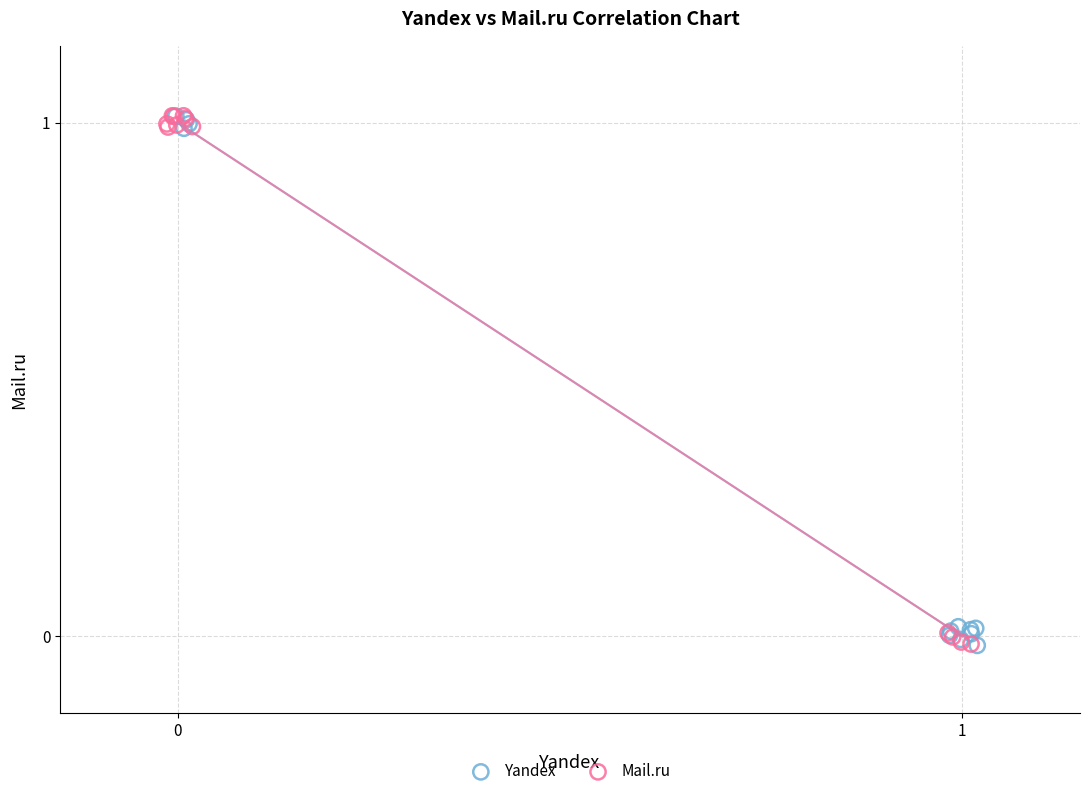

What are all the series names shown in the legend?

Yandex, Mail.ru